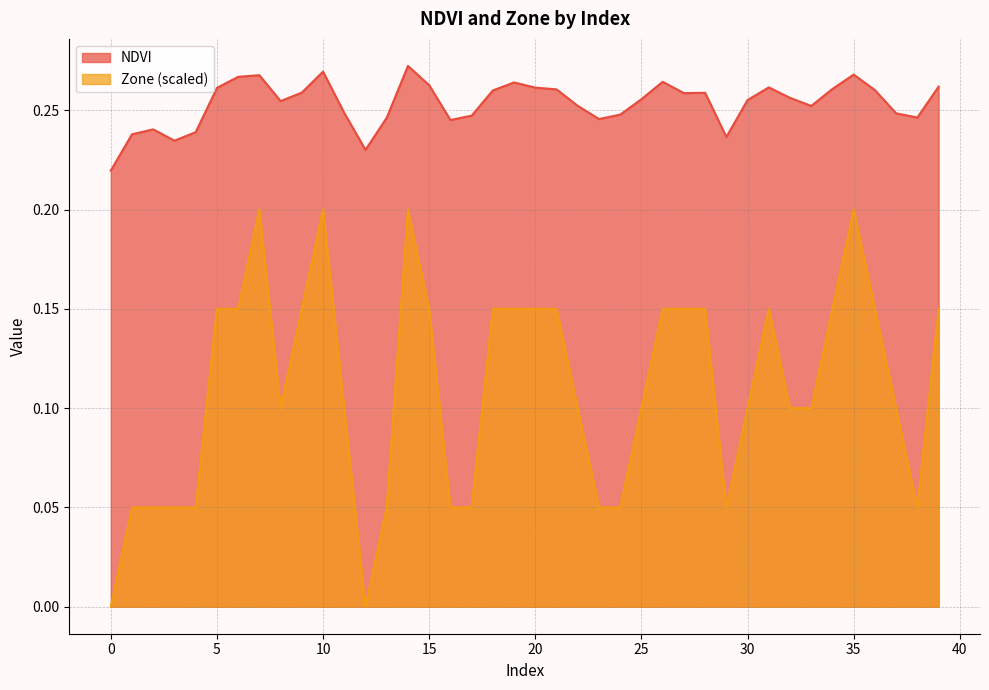

How many distinct data groups are displayed?

2